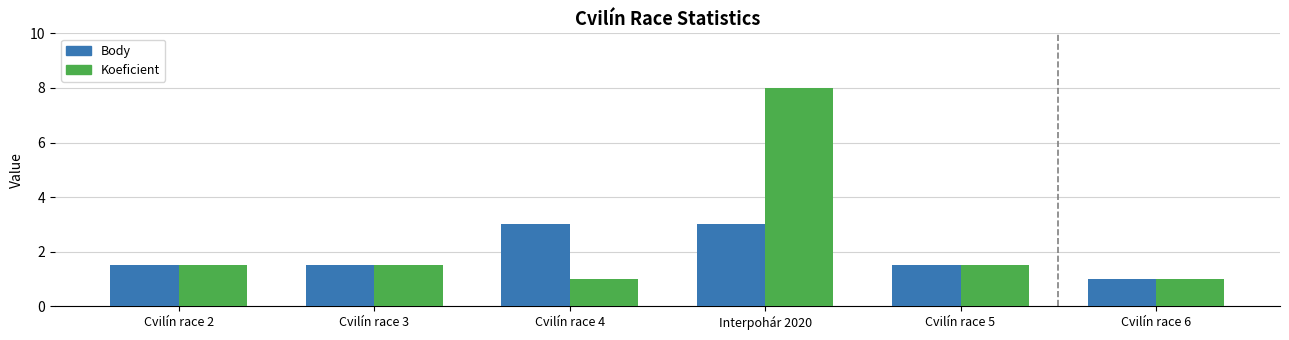

Is the value of Koeficient at Cvilín race 4 greater than the value of Body at Cvilín race 4?

No